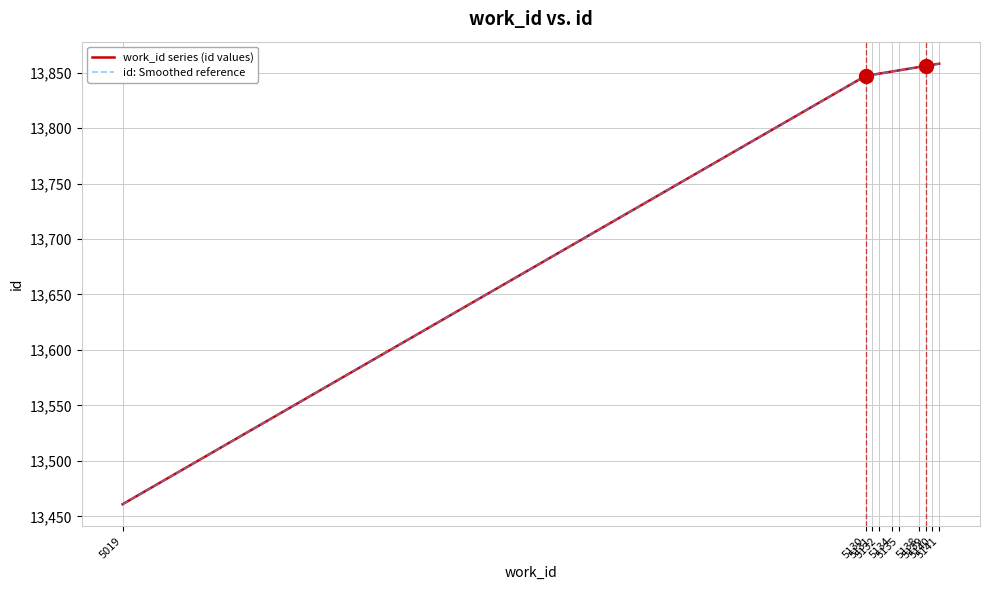

True or false: id: Smoothed reference and work_id series (id values) cross at least once.

False